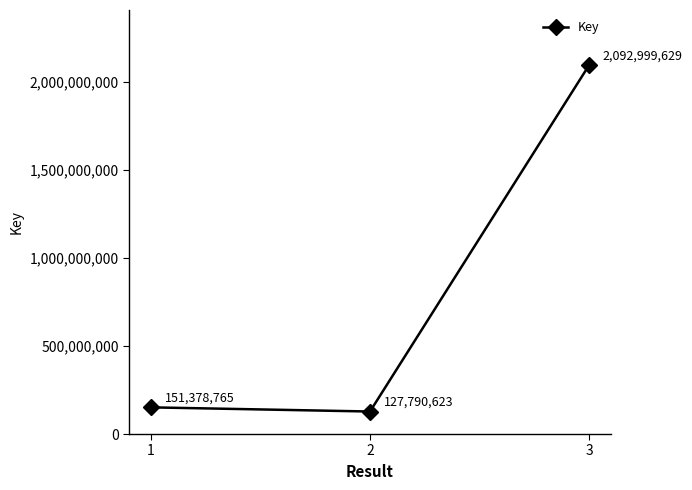

What is the smallest value displayed?

127790623